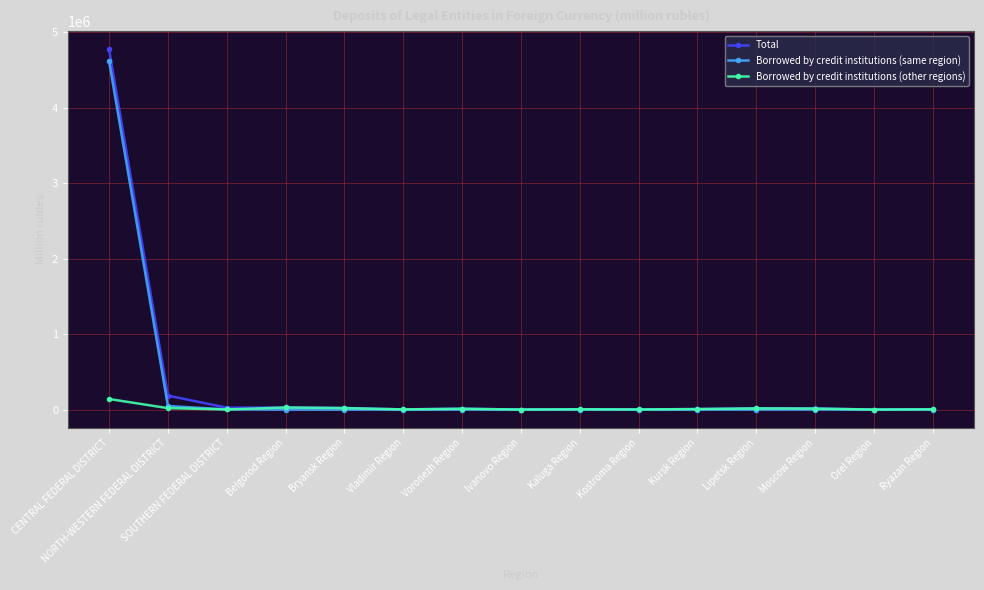

Which label corresponds to the largest value in the chart?

CENTRAL FEDERAL DISTRICT